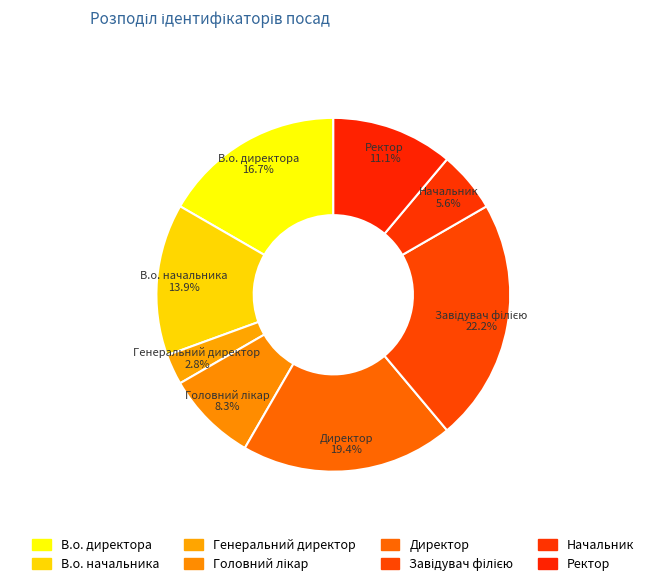

To the nearest percent, what is the difference between the В.о. начальника and Начальник slice percentages?

8%